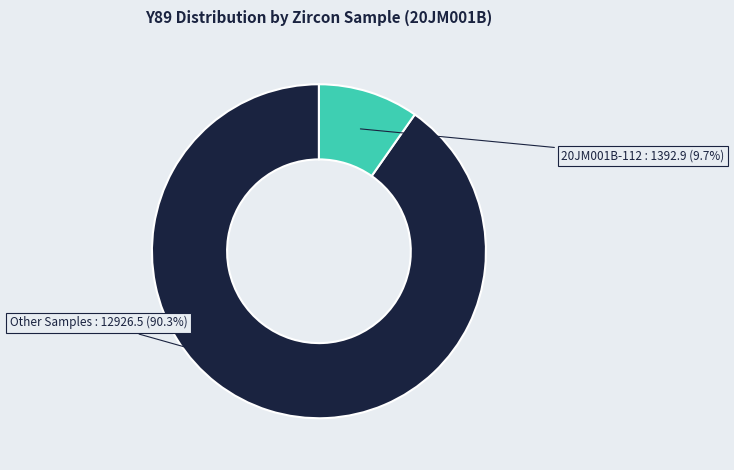

Count the number of slices in the pie.

2